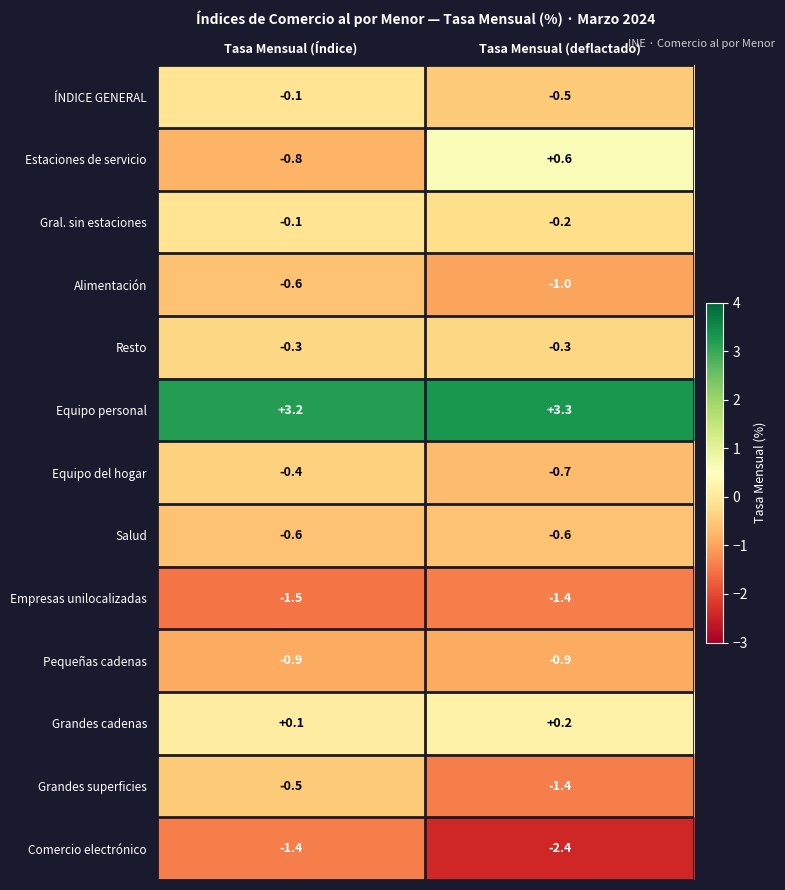

Between Tasa Mensual (Índice) and Tasa Mensual (deflactado), which series saw the biggest shift?

Estaciones de servicio